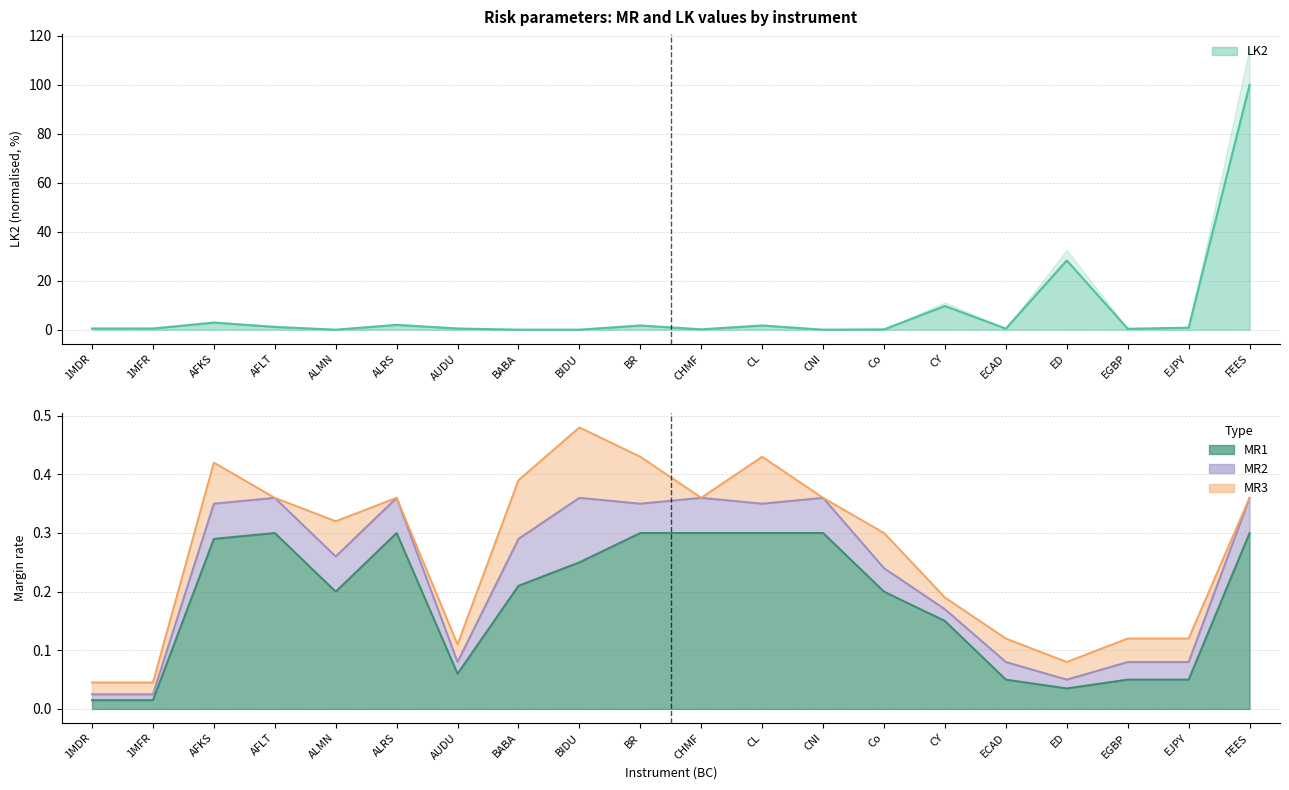

Where is the first local minimum for LK2?

ALMN